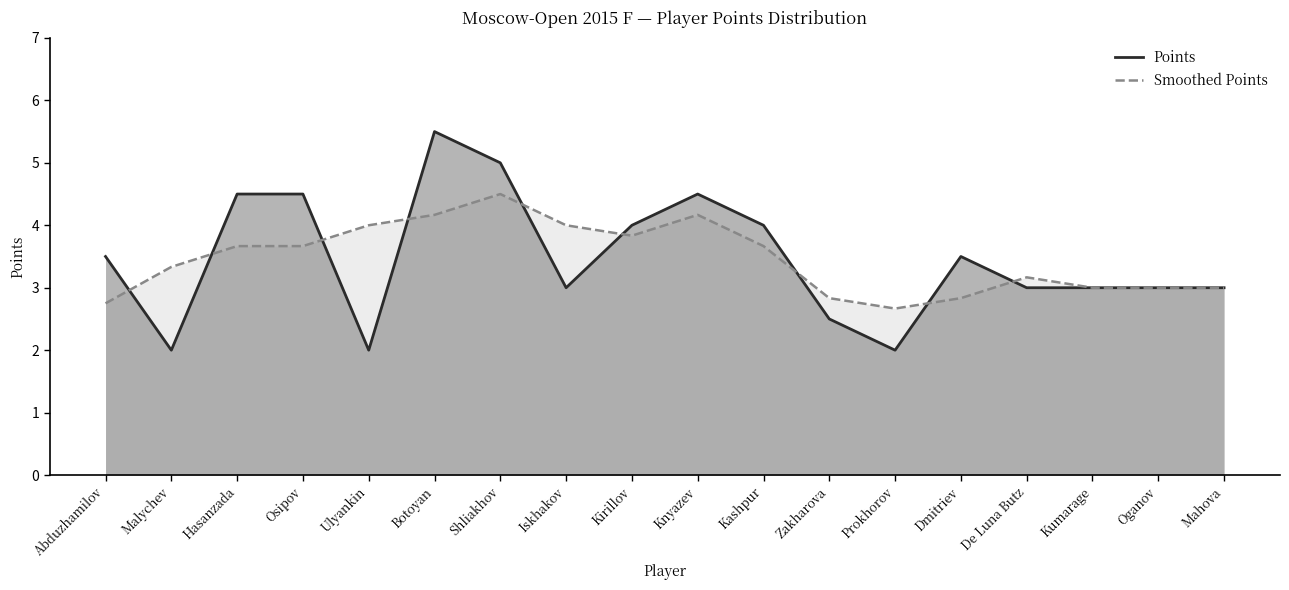

At which label does Points reach its peak?

Botoyan